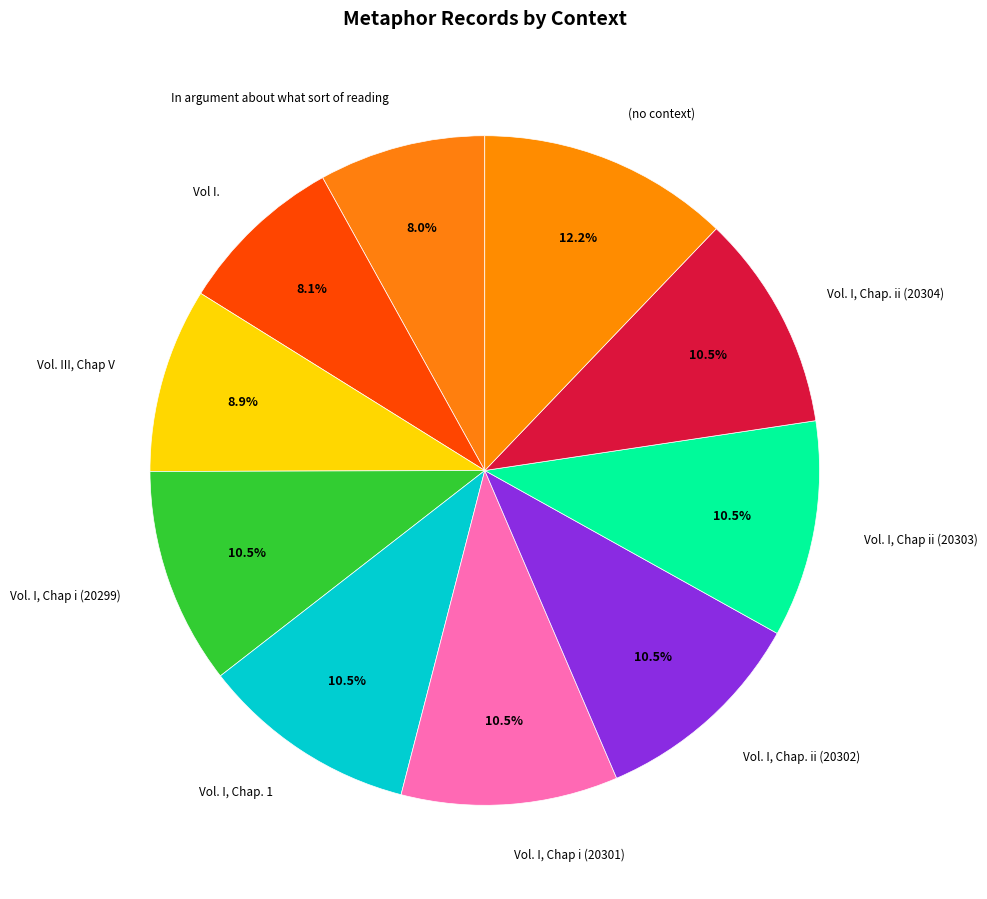

Does In argument about what sort of reading account for over 50% of the chart?

No